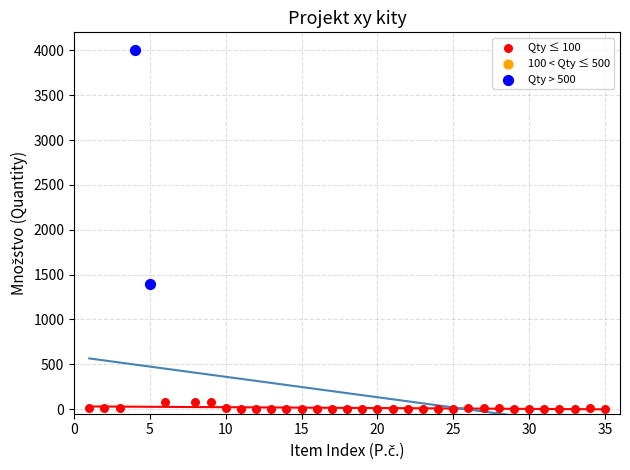

Which series reaches the minimum Y coordinate?

Qty ≤ 100